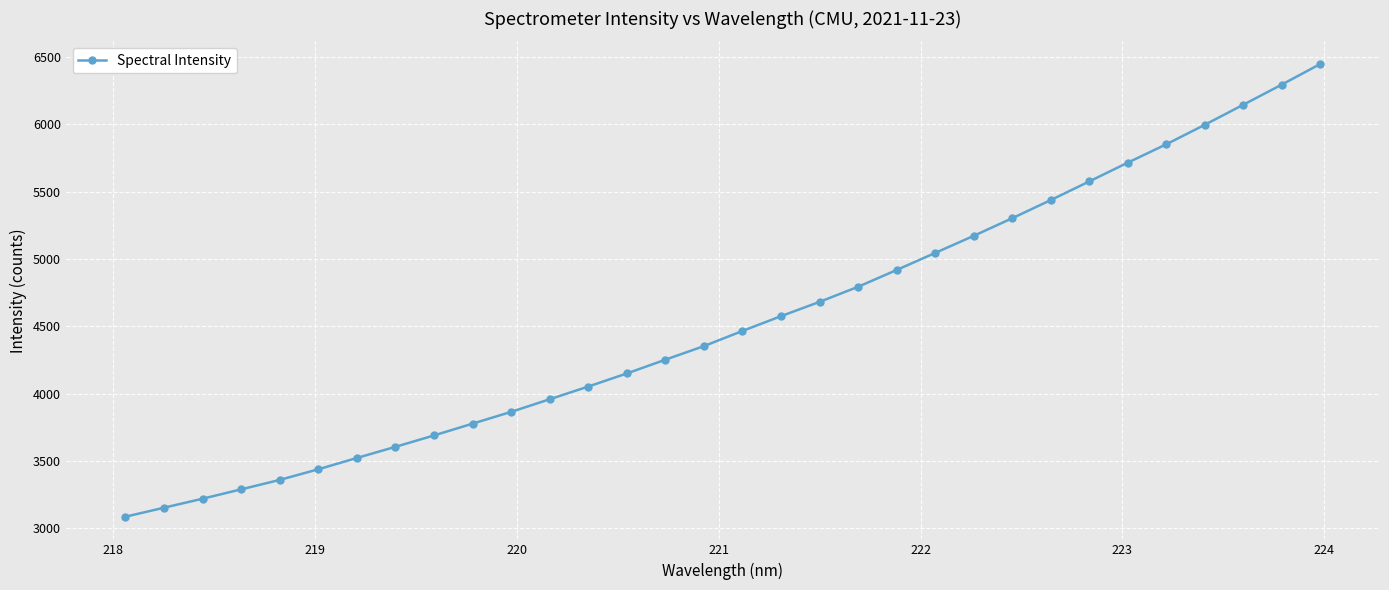

How many data points are above 4465?

16